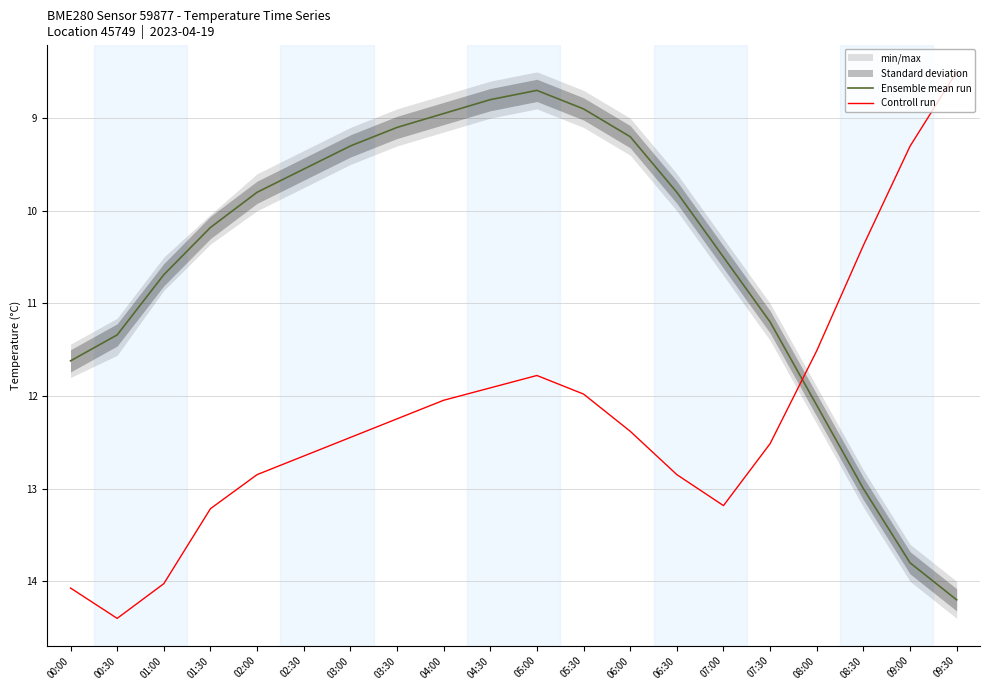

What is the difference between the highest and lowest values at 09:30?

5.7